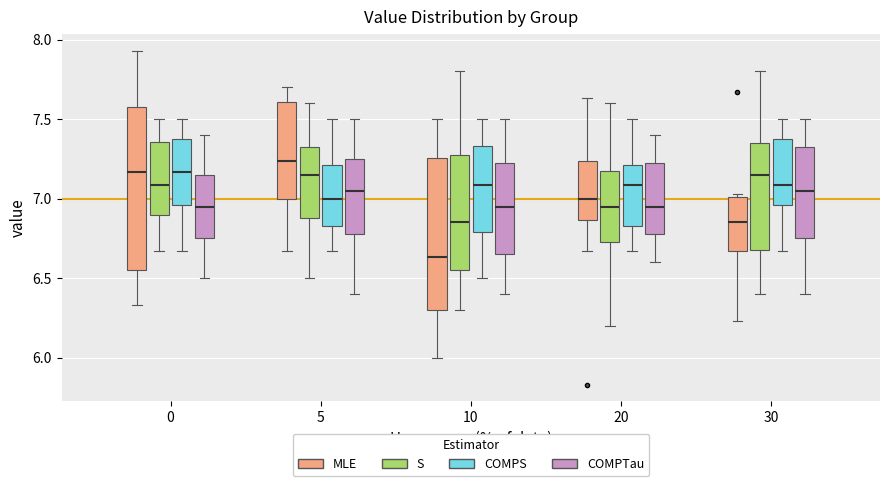

Reading left to right, transcribe this box plot: for each box, give where its median line is, the range the box spans, and where its two whiskers end, as read against the y-axis. The values are not printed on the chart, so give them approximately, as read against the axis.

0 (MLE): median 7.15, box 6.55 to 7.60, whiskers 6.35 to 7.95
0 (S): median 7.10, box 6.90 to 7.35, whiskers 6.65 to 7.50
0 (COMPS): median 7.15, box 6.95 to 7.35, whiskers 6.65 to 7.50
0 (COMPTau): median 6.95, box 6.75 to 7.15, whiskers 6.50 to 7.40
5 (MLE): median 7.25, box 7.00 to 7.60, whiskers 6.65 to 7.70
5 (S): median 7.15, box 6.90 to 7.35, whiskers 6.50 to 7.60
5 (COMPS): median 7.00, box 6.85 to 7.20, whiskers 6.65 to 7.50
5 (COMPTau): median 7.05, box 6.80 to 7.25, whiskers 6.40 to 7.50
10 (MLE): median 6.65, box 6.30 to 7.25, whiskers 6.00 to 7.50
10 (S): median 6.85, box 6.55 to 7.30, whiskers 6.30 to 7.80
10 (COMPS): median 7.10, box 6.80 to 7.35, whiskers 6.50 to 7.50
10 (COMPTau): median 6.95, box 6.65 to 7.25, whiskers 6.40 to 7.50
20 (MLE): median 7.00, box 6.85 to 7.25, whiskers 6.65 to 7.65
20 (S): median 6.95, box 6.75 to 7.20, whiskers 6.20 to 7.60
20 (COMPS): median 7.10, box 6.85 to 7.20, whiskers 6.65 to 7.50
20 (COMPTau): median 6.95, box 6.80 to 7.25, whiskers 6.60 to 7.40
30 (MLE): median 6.85, box 6.65 to 7.00, whiskers 6.25 to 7.05
30 (S): median 7.15, box 6.70 to 7.35, whiskers 6.40 to 7.80
30 (COMPS): median 7.10, box 6.95 to 7.35, whiskers 6.65 to 7.50
30 (COMPTau): median 7.05, box 6.75 to 7.35, whiskers 6.40 to 7.50